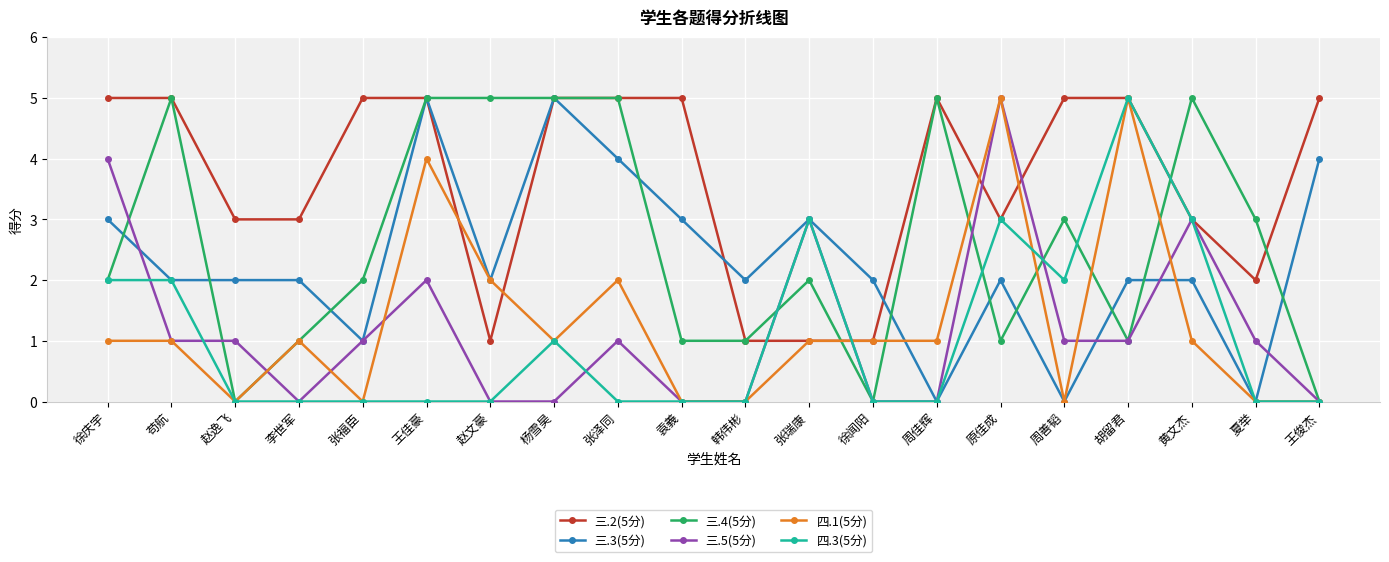

What is the difference between the 三.3(5分) values at 杨雪昊 and 赵逸飞?

3